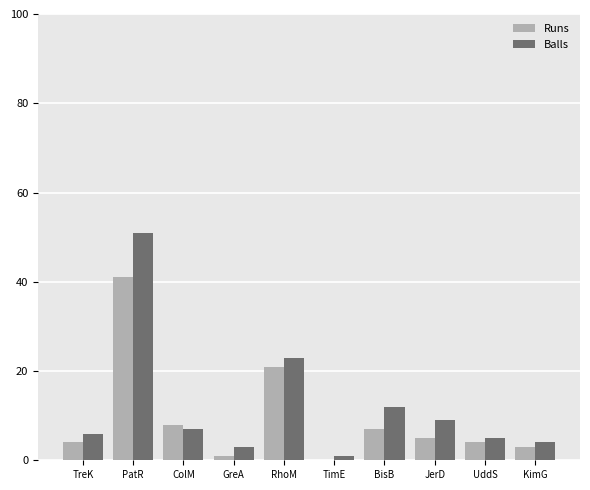

Reading left to right, list all the values displayed in this chart.

Runs: 4	41	8	1	21	0	7	5	4	3
Balls: 6	51	7	3	23	1	12	9	5	4